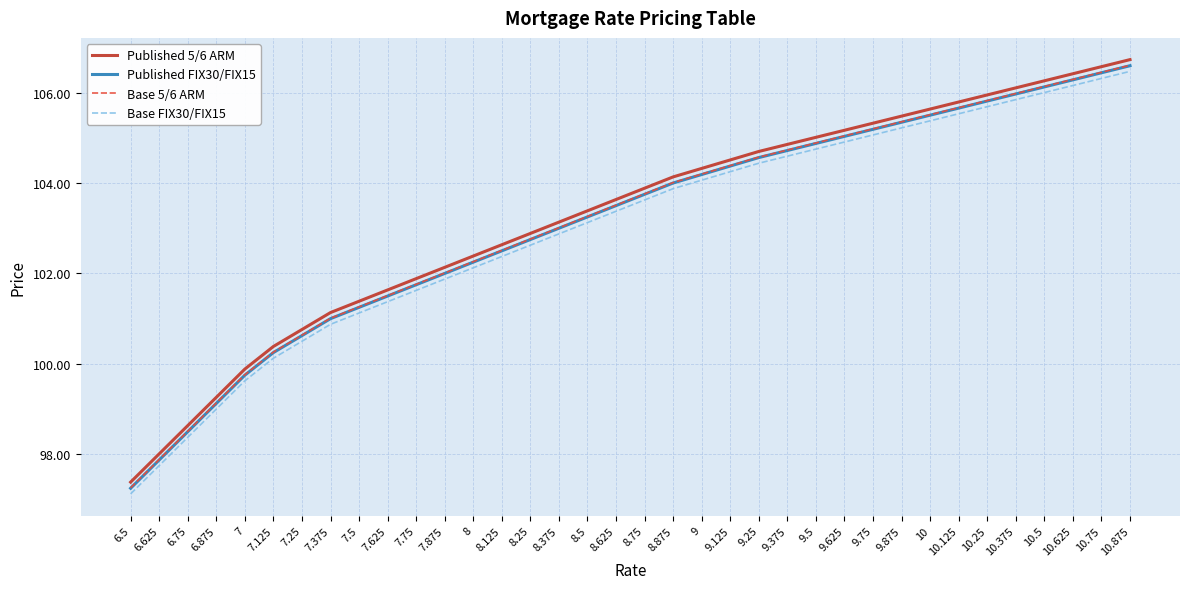

What is the maximum value shown in the chart?

106.7